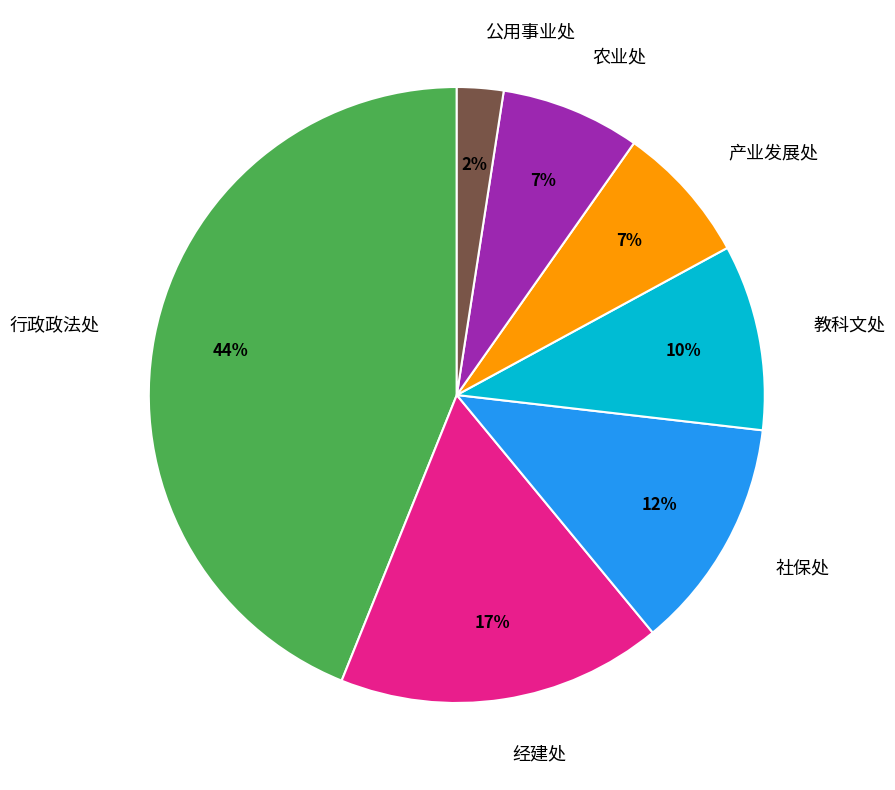

Which has a higher value, 行政政法处 or 经建处?

行政政法处